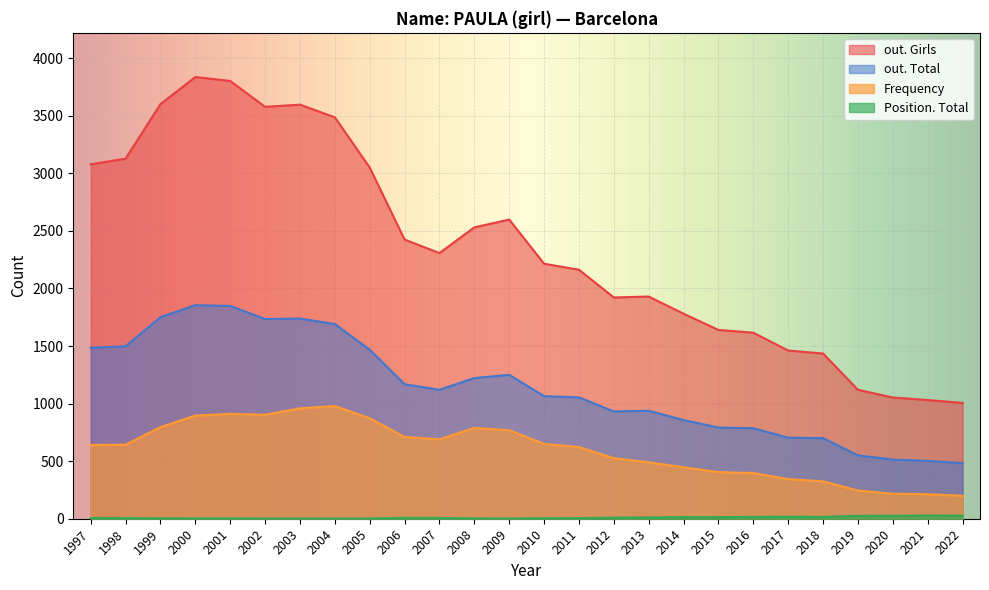

Which category has the highest value in the Position. Total series?

2021